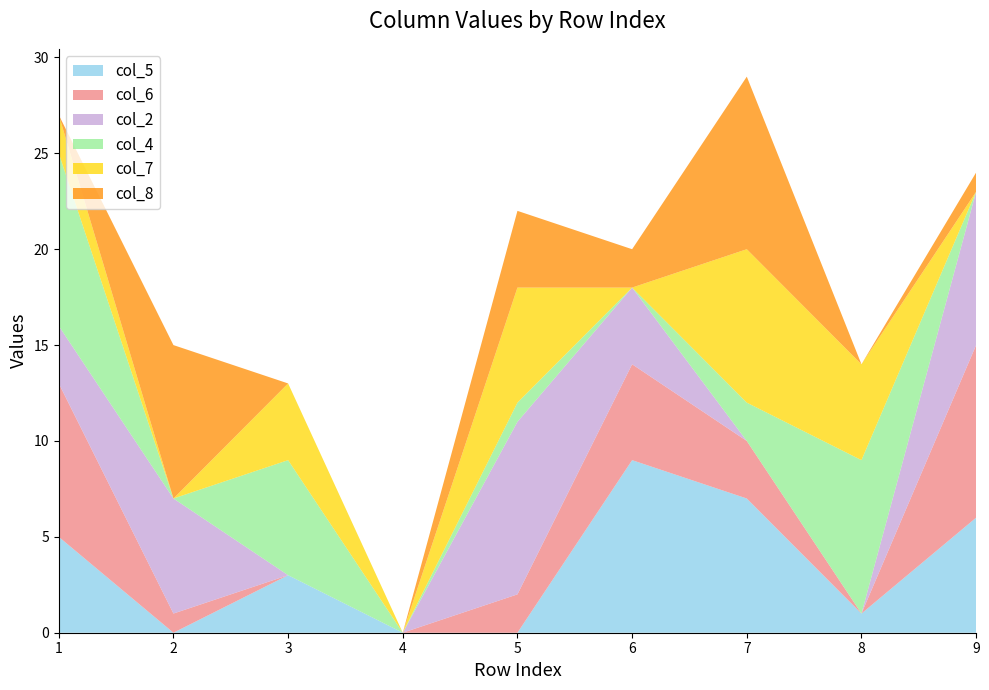

Reading left to right, transcribe all the data shown in this chart.

col_5: 5	0	3	0	0	9	7	1	6
col_6: 8	1	0	0	2	5	3	0	9
col_2: 3	6	0	0	9	4	0	0	8
col_4: 9	0	6	0	1	0	2	8	0
col_7: 2	0	4	0	6	0	8	5	0
col_8: 0	8	0	0	4	2	9	0	1